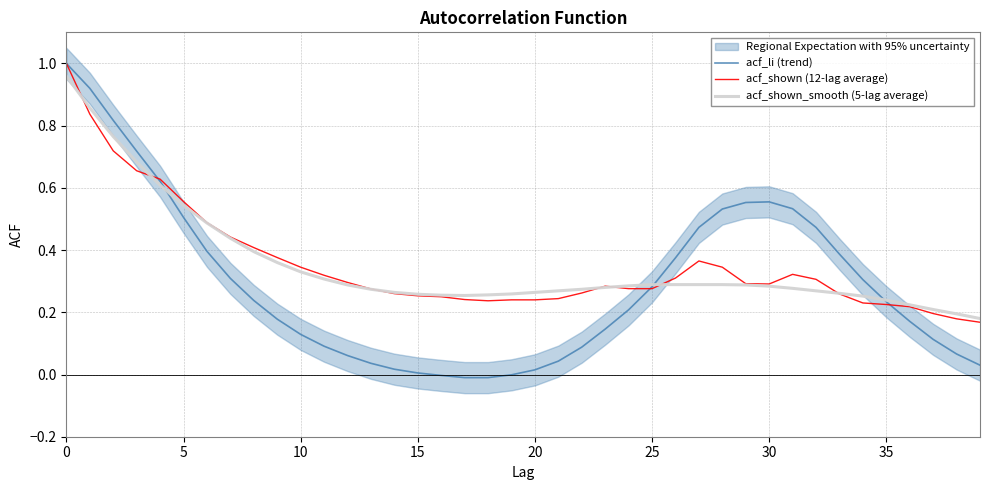

What is the label of the 1st point from the right?

39